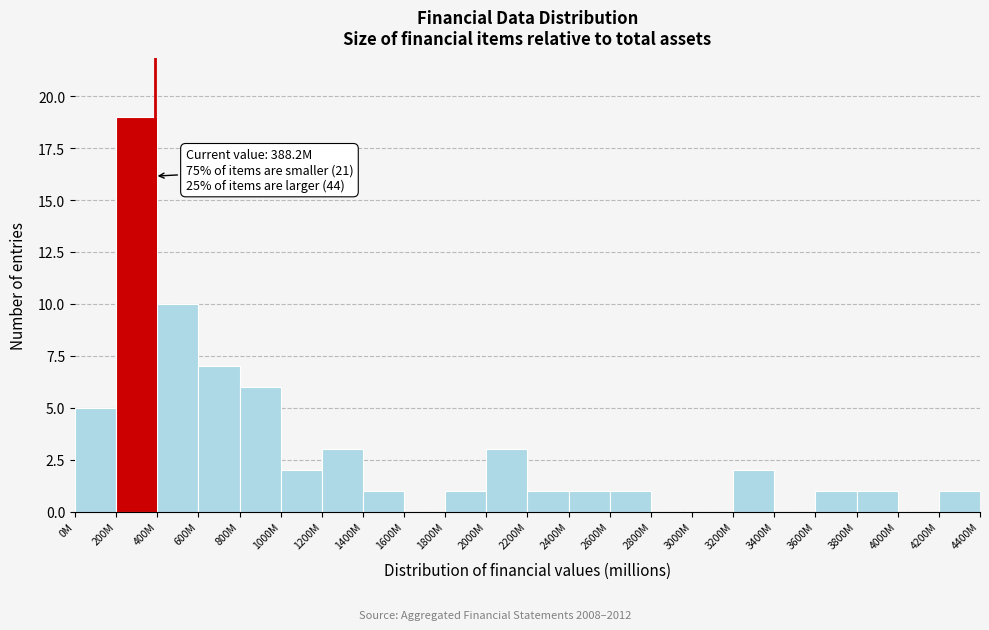

Reading left to right, transcribe all the data shown in this chart.

0M=5	200M=19	400M=10	600M=7	800M=6	1000M=2	1200M=3	1400M=1	1600M=0	1800M=1	2000M=3	2200M=1	2400M=1	2600M=1	2800M=0	3000M=0	3200M=2	3400M=0	3600M=1	3800M=1	4000M=0	4200M=1